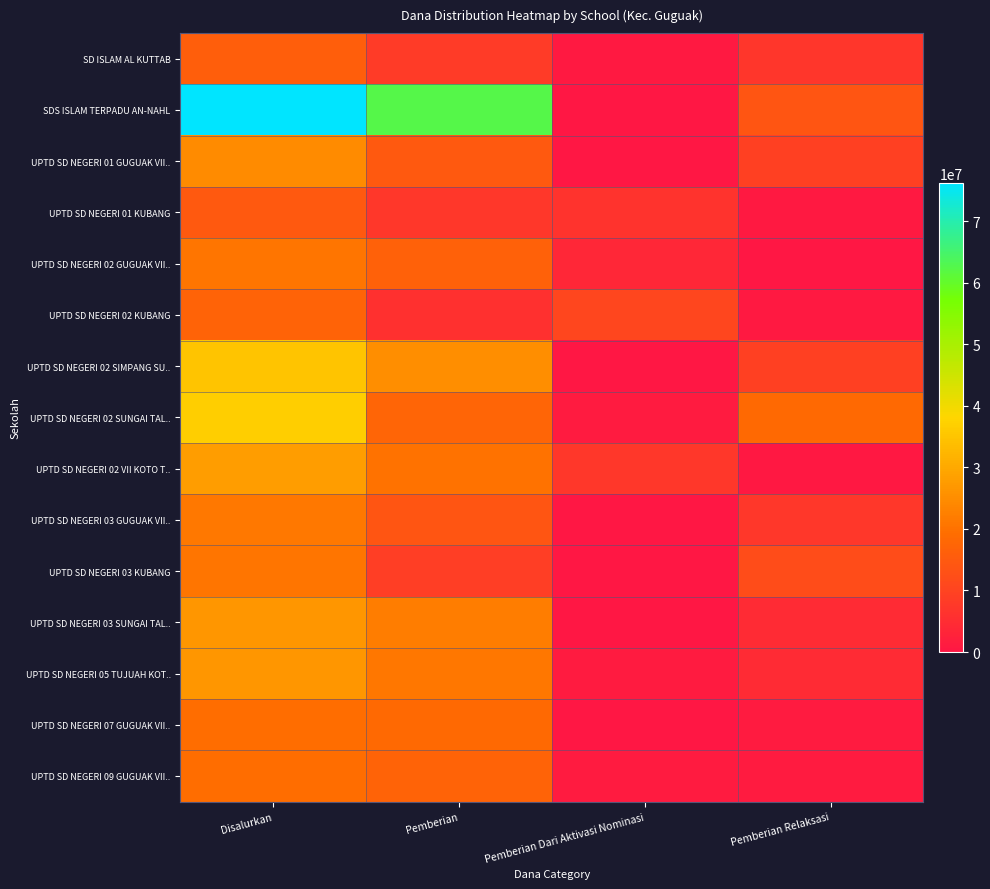

Between Pemberian Dari Aktivasi Nominasi and Pemberian, which is larger?

Pemberian